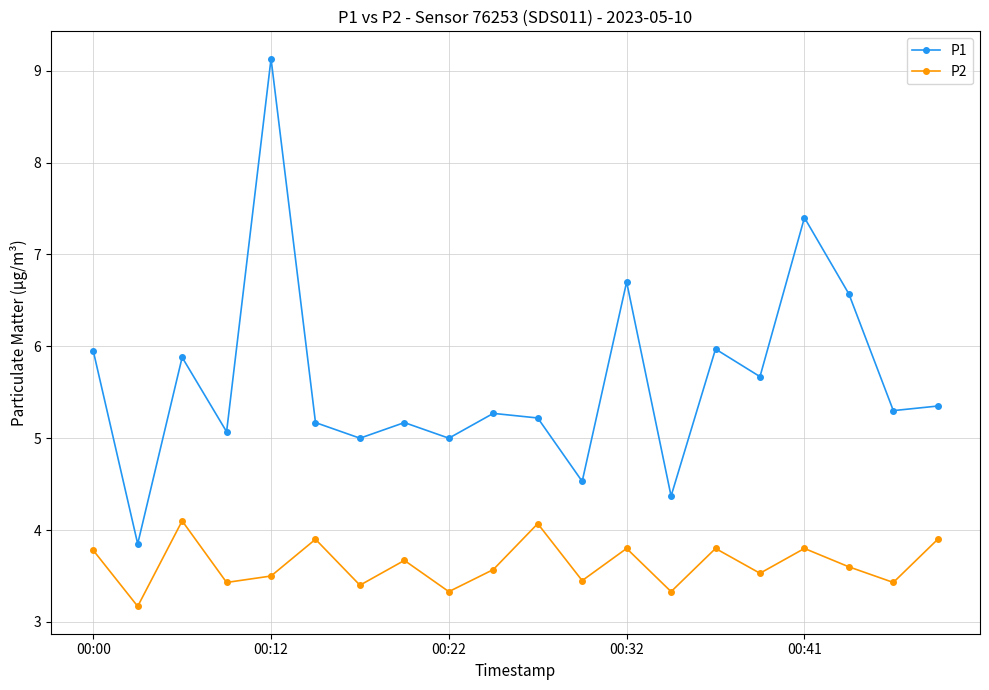

What is the value of the P1 point at the 15th from the left?

6.0